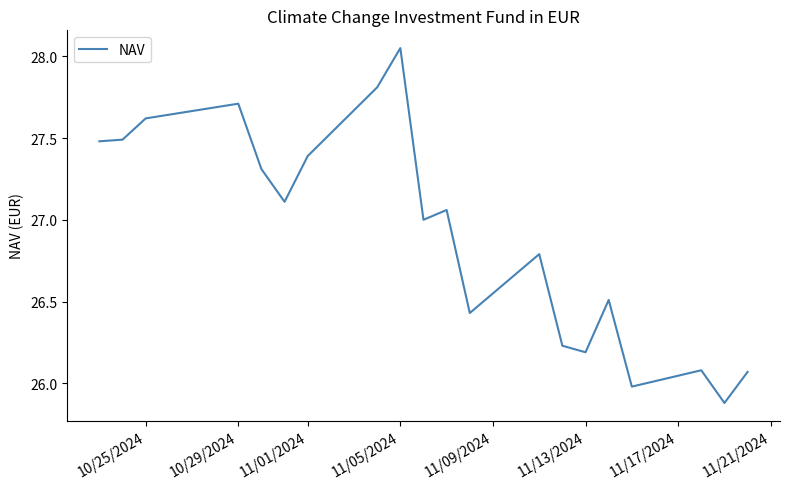

What is the minimum value shown in the chart?

25.9